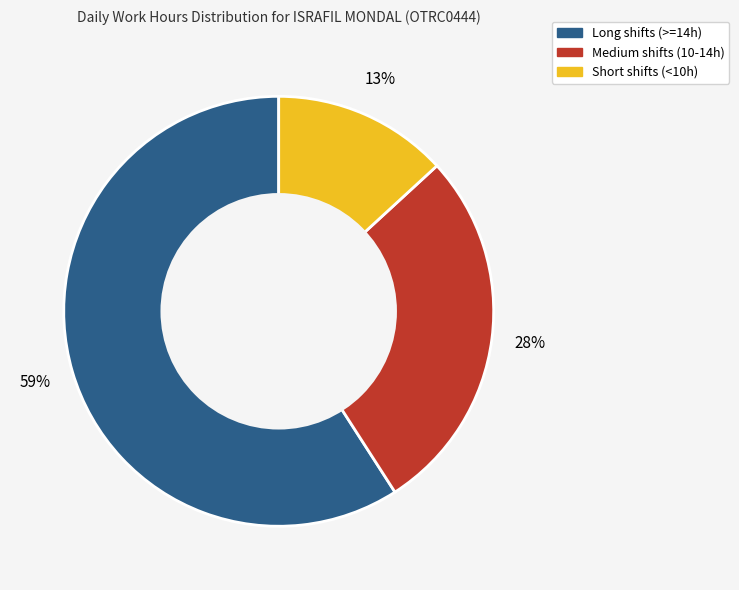

To the nearest percent, what is the average slice percentage?

33%